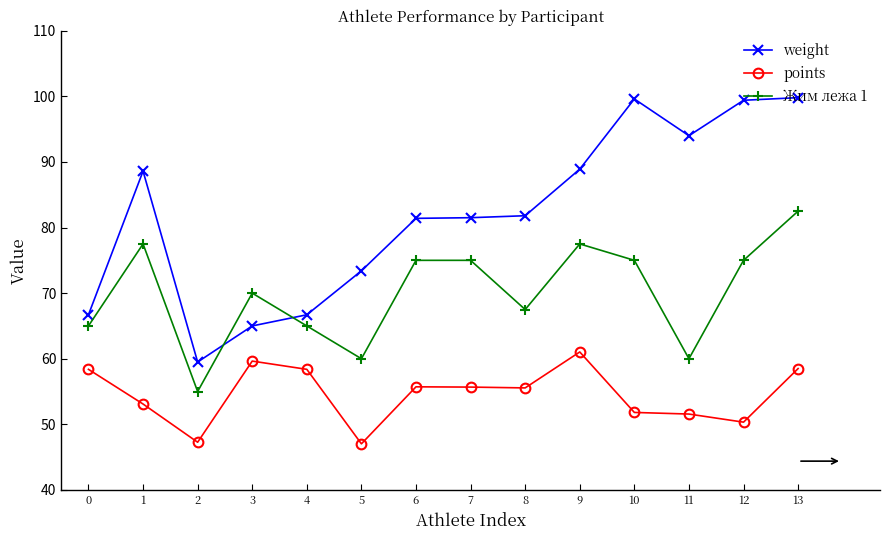

List the series in order of their overall mean, lowest first.

points, Жим лежа 1, weight